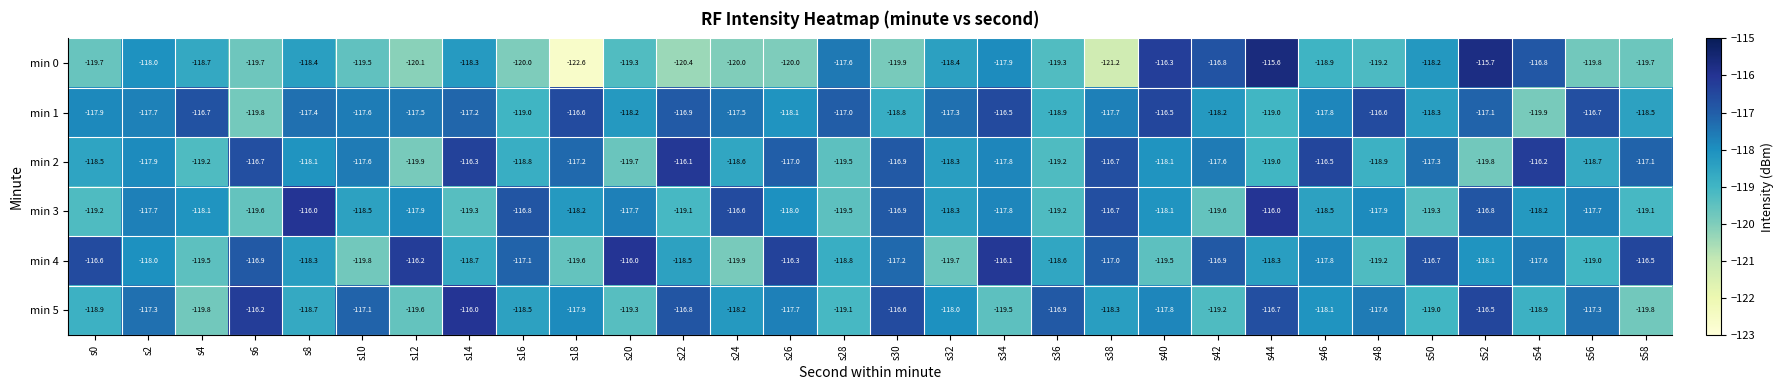

Which series has the widest spread of values?

min 0